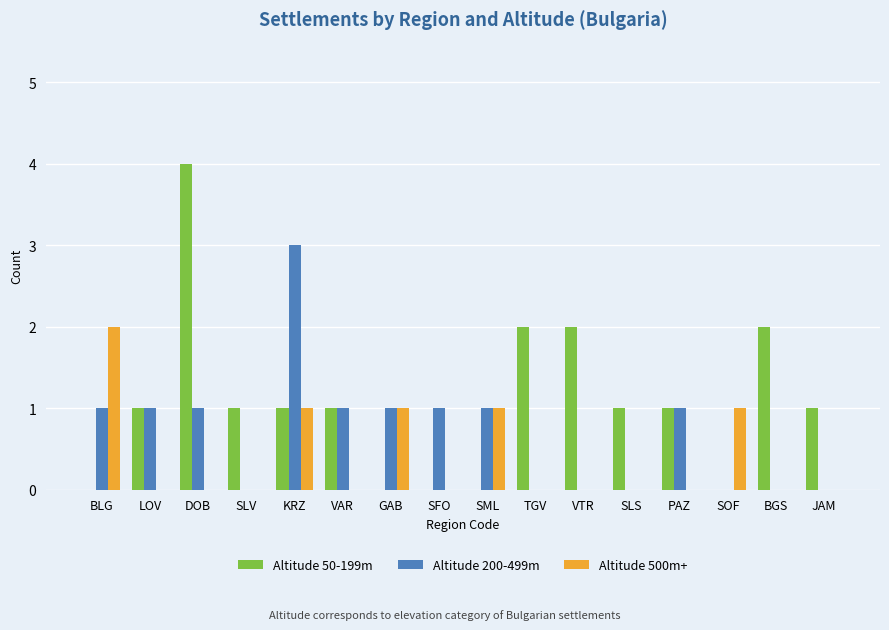

Reading left to right, transcribe all the data shown in this chart.

Altitude 50-199m: 0	1	4	1	1	1	0	0	0	2	2	1	1	0	2	1
Altitude 200-499m: 1	1	1	0	3	1	1	1	1	0	0	0	1	0	0	0
Altitude 500m+: 2	0	0	0	1	0	1	0	1	0	0	0	0	1	0	0